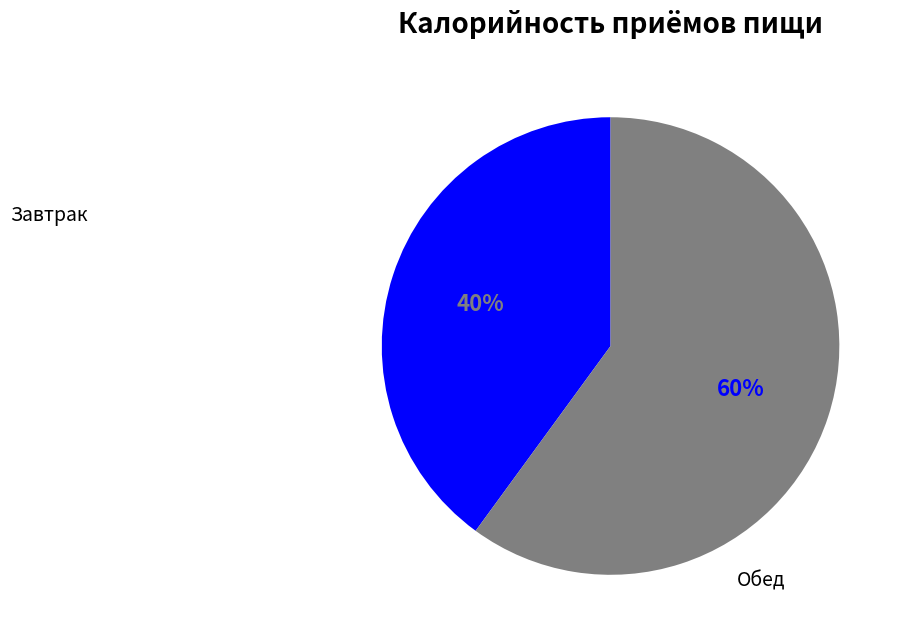

Count the number of slices in the pie.

2